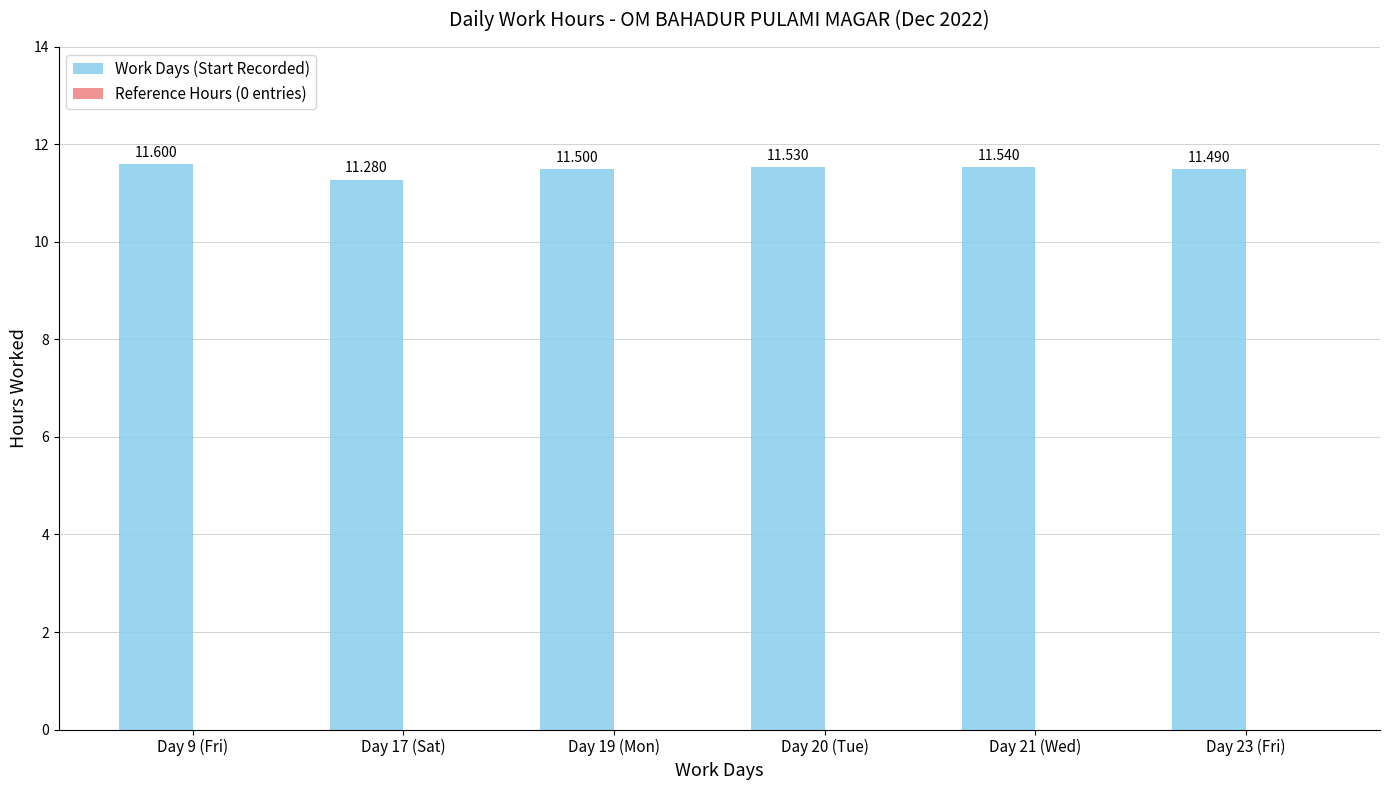

How many bars are there in total?

6